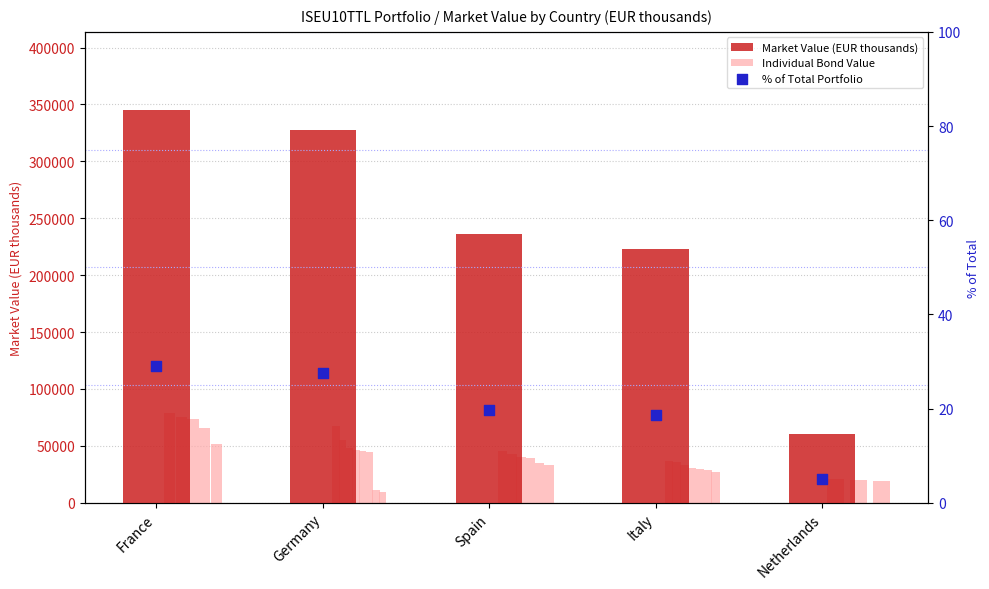

At which category is the sum across all series the highest?

France